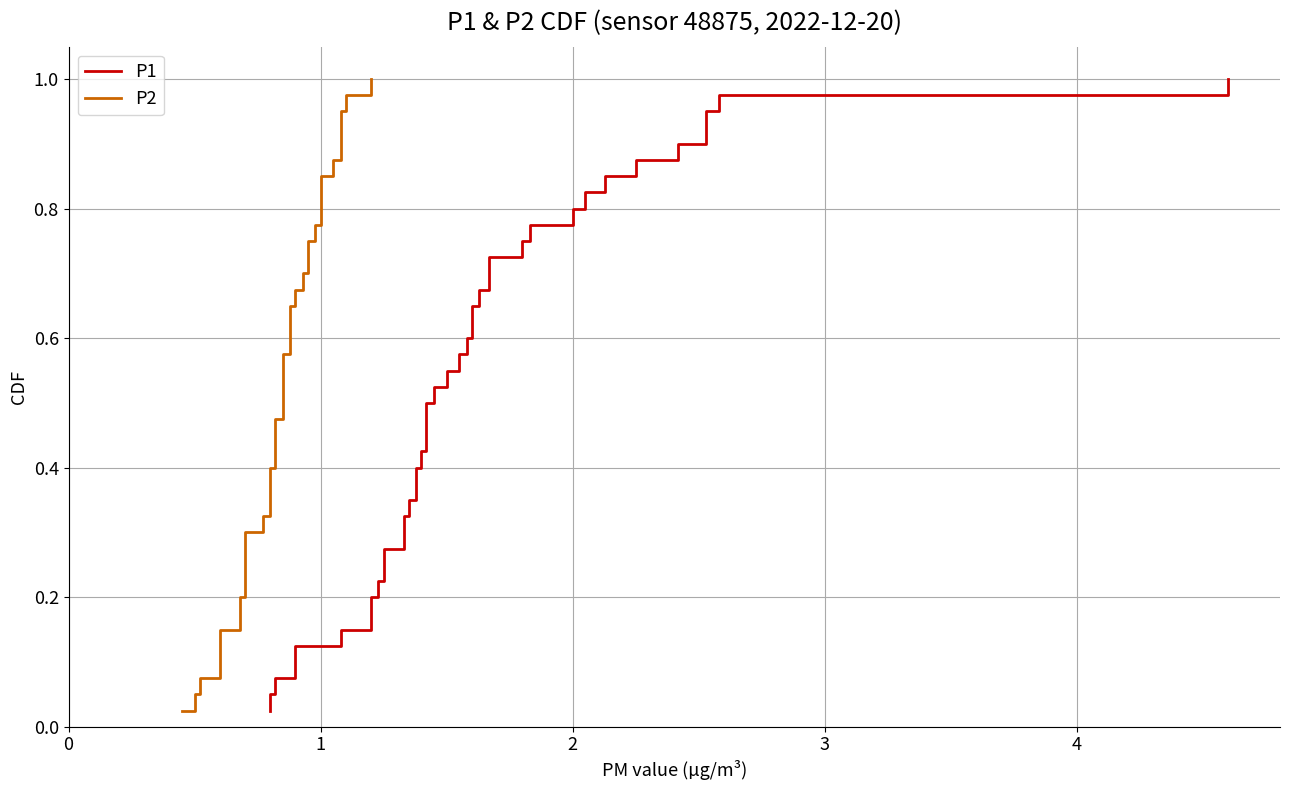

Reading right to left, transcribe all the data shown in this chart.

P1: 1.0	1.0	0.9	0.9	0.9	0.9	0.8	0.8	0.8	0.8	0.8	0.7	0.7	0.7	0.7	0.6	0.6	0.6	0.6	0.5	0.5	0.5	0.5	0.4	0.4	0.4	0.3	0.3	0.3	0.3	0.2	0.2	0.2	0.2	0.1	0.1	0.1	0.1	0.1	0.0
P2: 1.0	1.0	0.9	0.9	0.9	0.9	0.8	0.8	0.8	0.8	0.8	0.7	0.7	0.7	0.7	0.6	0.6	0.6	0.6	0.5	0.5	0.5	0.5	0.4	0.4	0.4	0.3	0.3	0.3	0.3	0.2	0.2	0.2	0.2	0.1	0.1	0.1	0.1	0.1	0.0